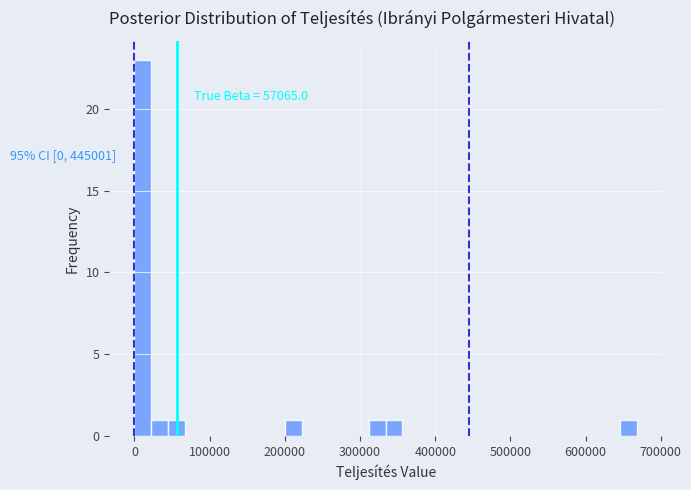

Read against the x-axis, roughly where is the centre of the tallest bar?

10000